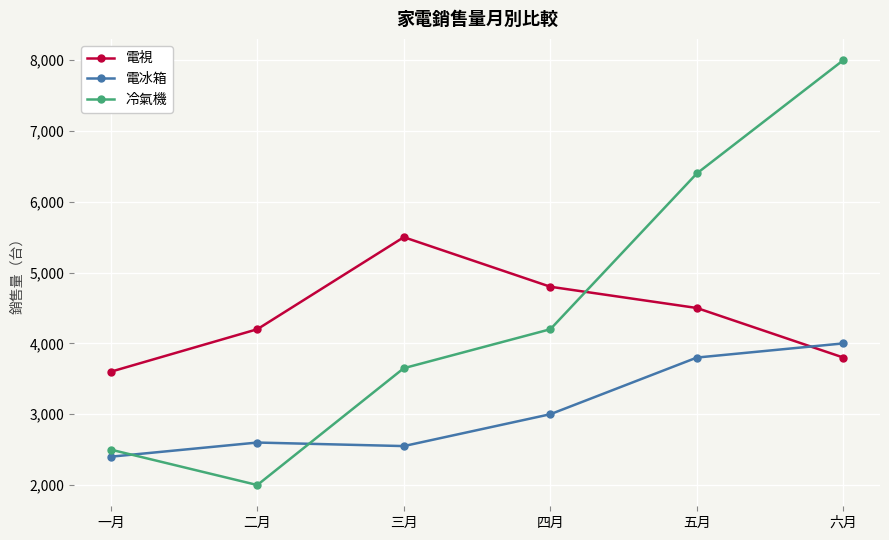

At which category does the chart reach its peak across all series?

六月